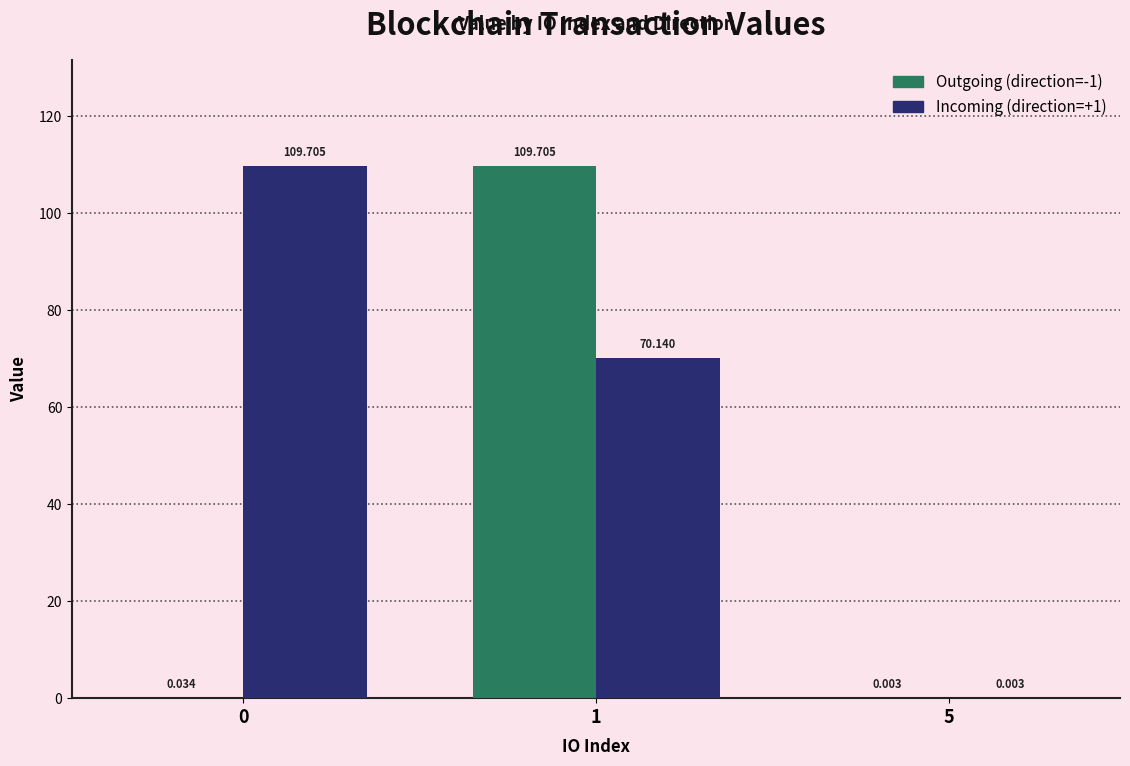

Is the value of Incoming (direction=+1) at 1 greater than the value of Outgoing (direction=-1) at 0?

Yes